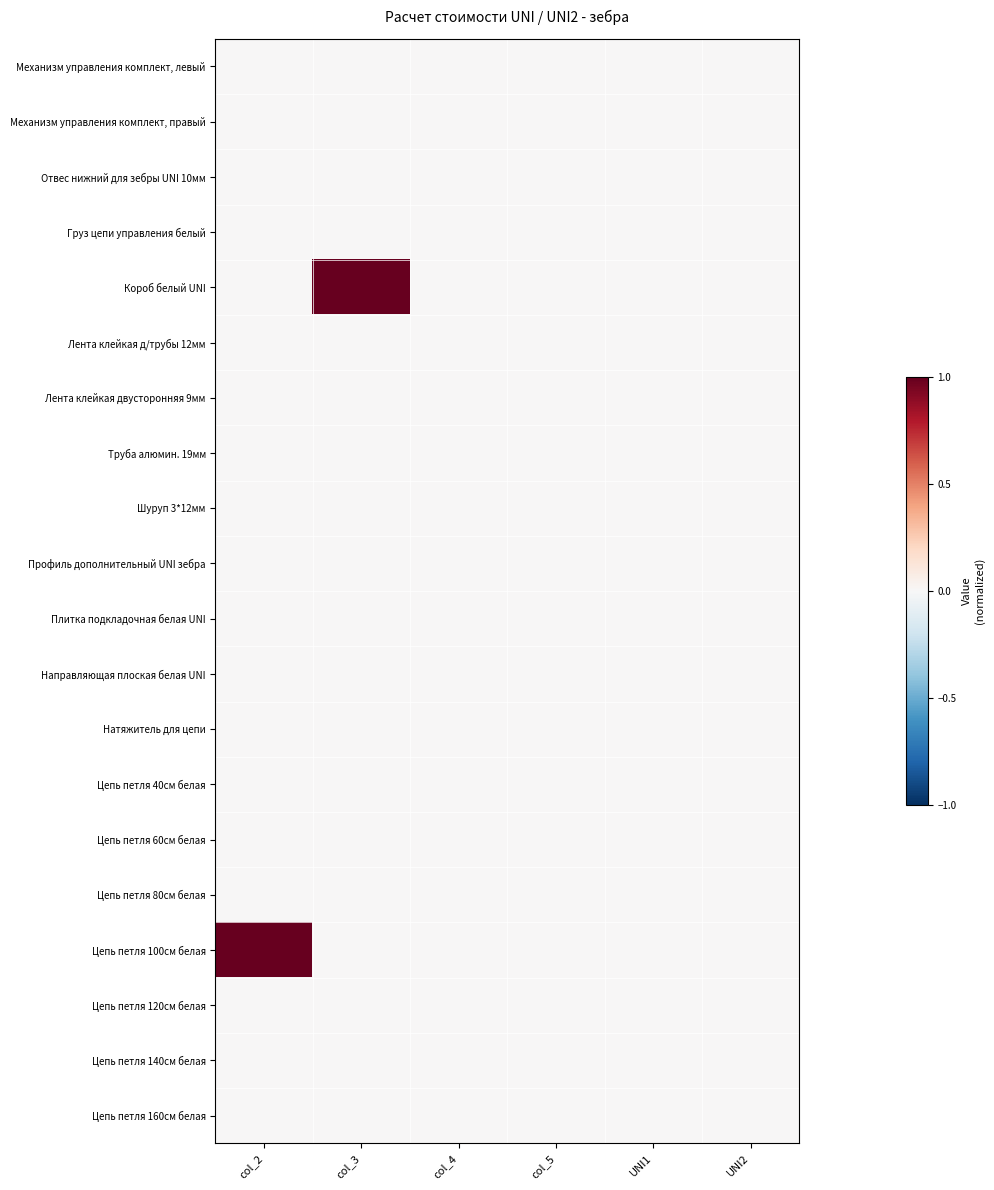

How many data points does each series have?

6